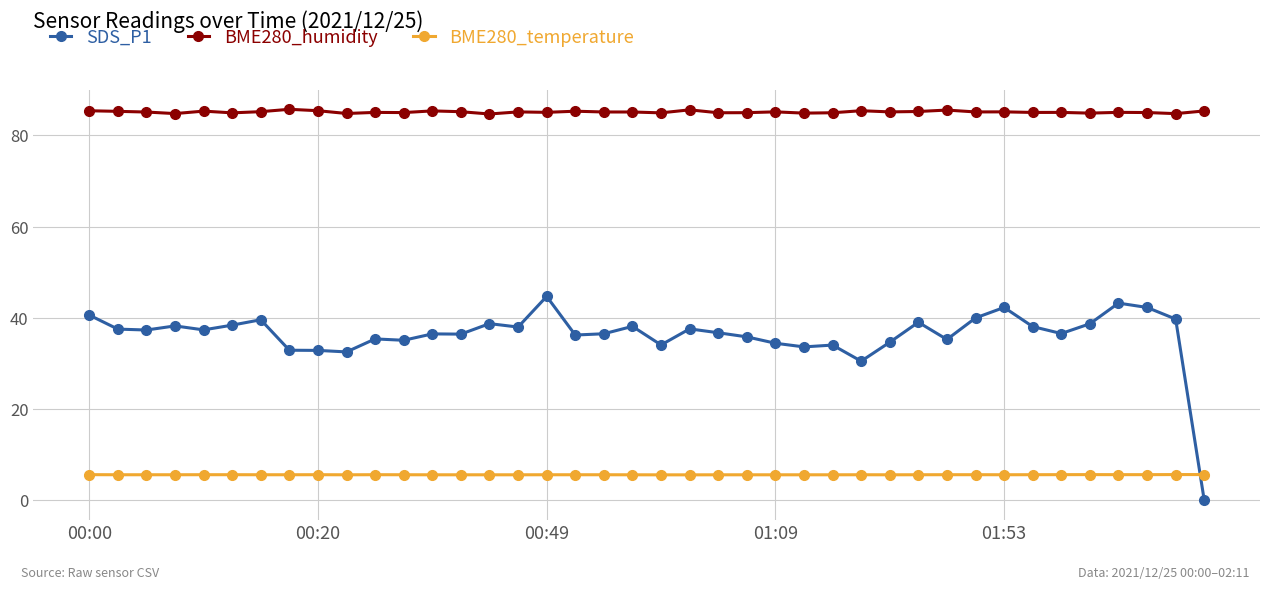

What is the maximum value shown in the chart?

85.7